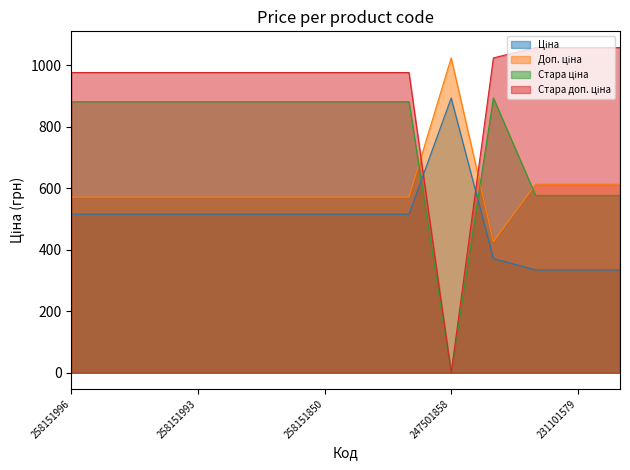

How many intersections are there between Доп. ціна and Стара доп. ціна?

2